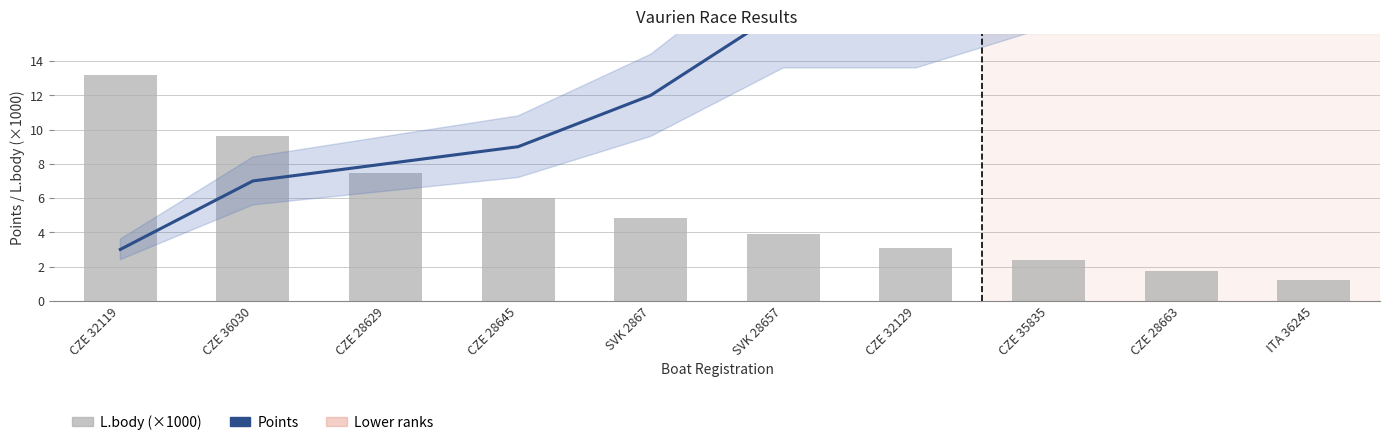

Rank the series by their maximum value, from highest to lowest.

Points, L.body (×1000)